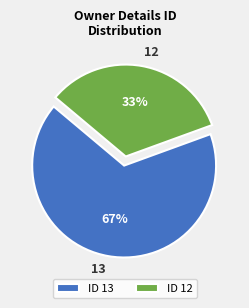

Which slice is the largest?

13